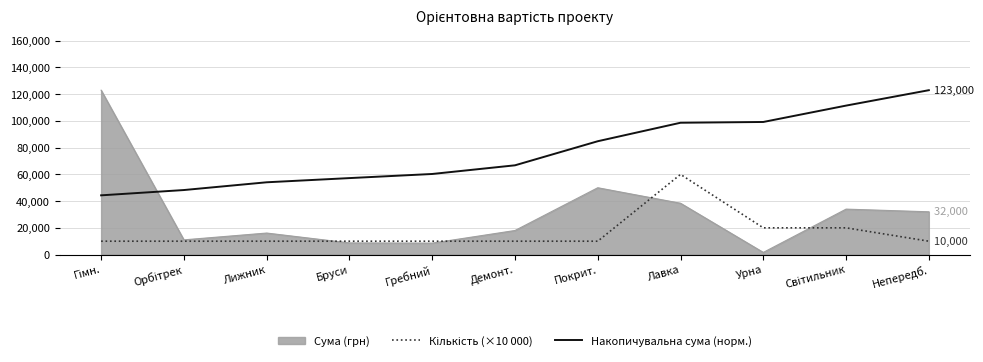

Where is Сума (грн) nearest to the value 62300?

Покрит.